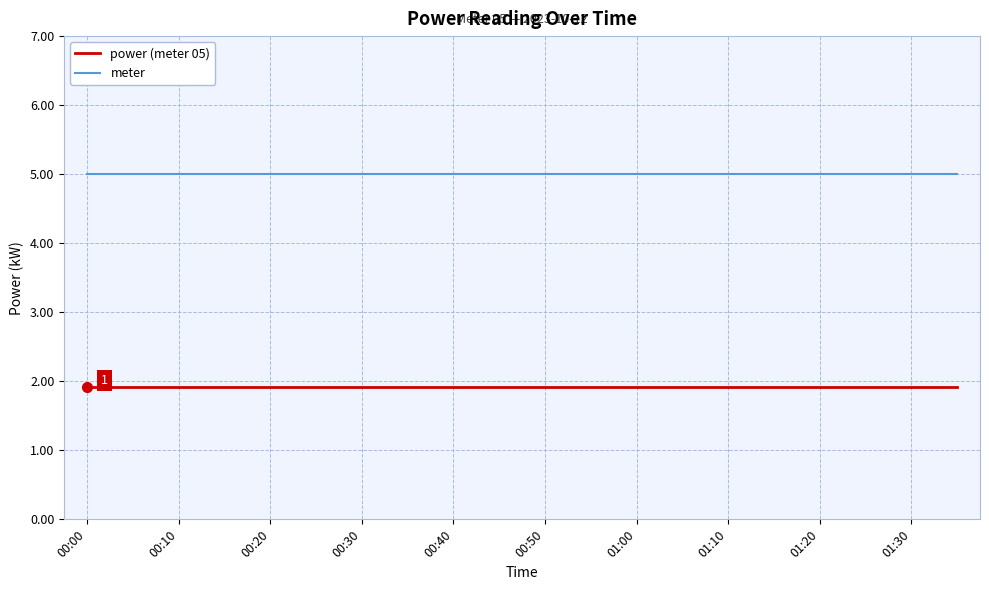

What is the minimum value shown in the chart?

1.9